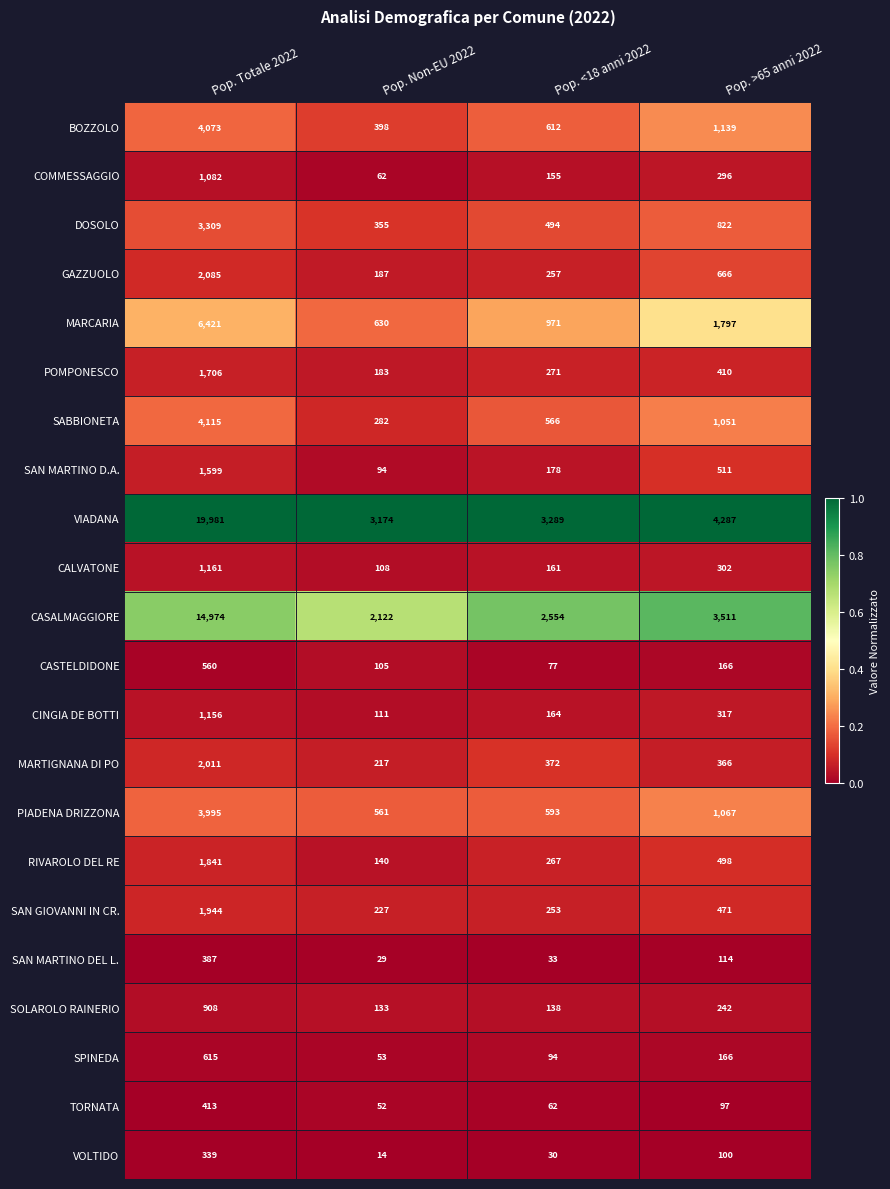

Where is POMPONESCO nearest to the value 944?

Pop. >65 anni 2022